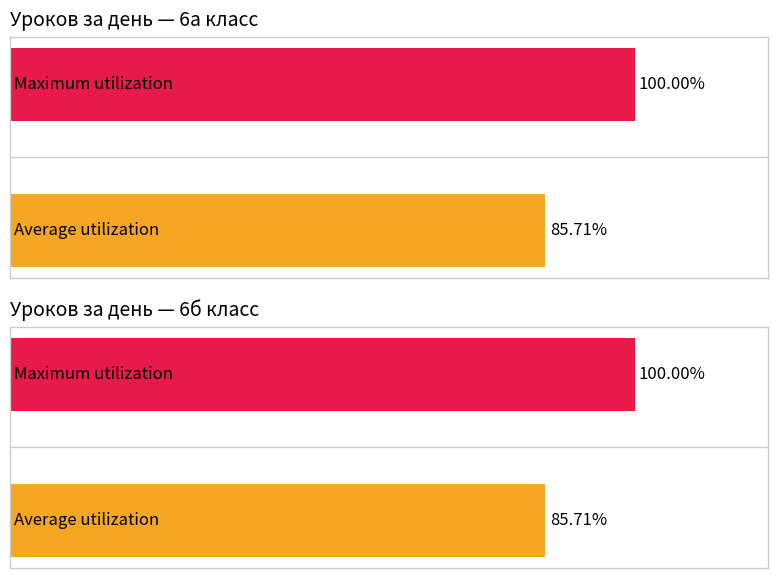

The value of Maximum utilization at среда is 3. True or false?

False